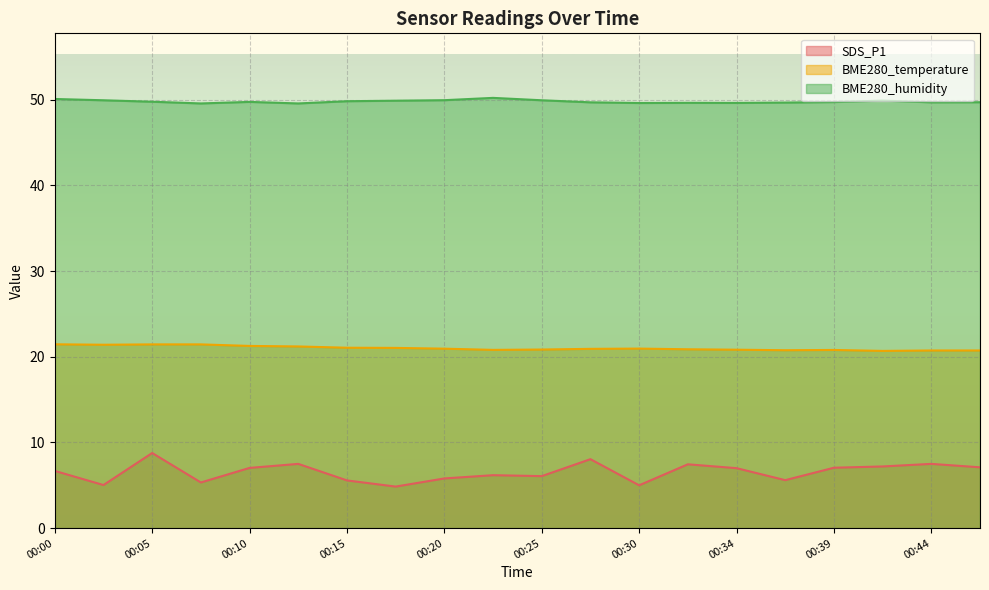

What is the value of the SDS_P1 point at the 10th from the left?

6.2